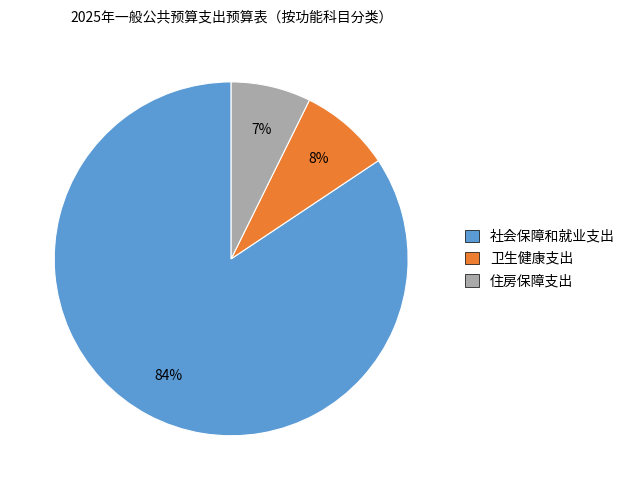

To the nearest percent, what is the average slice percentage?

33%